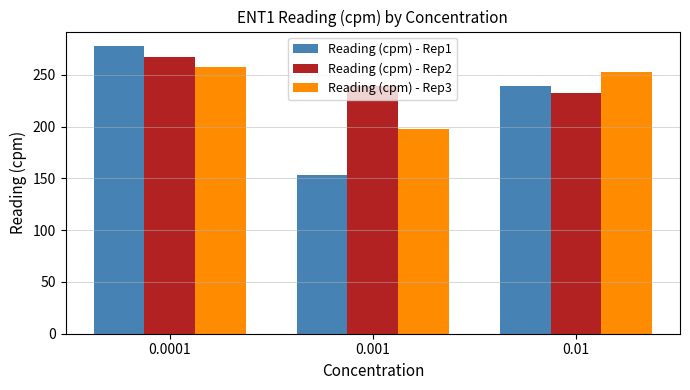

What is the average value of the Reading (cpm) - Rep2 series?

246